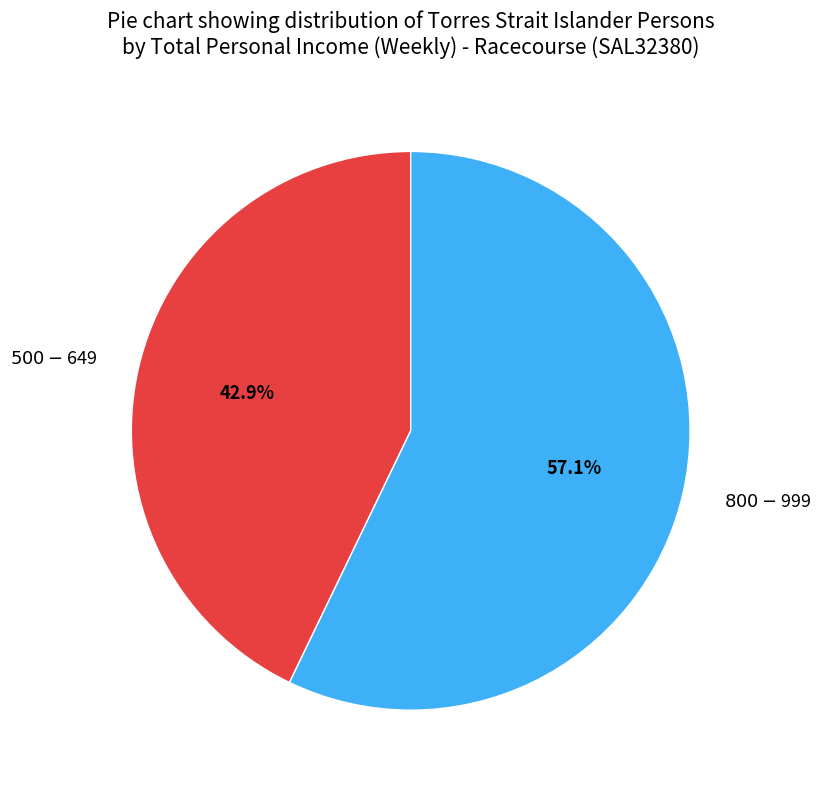

Which slice is the smallest?

$500-$649